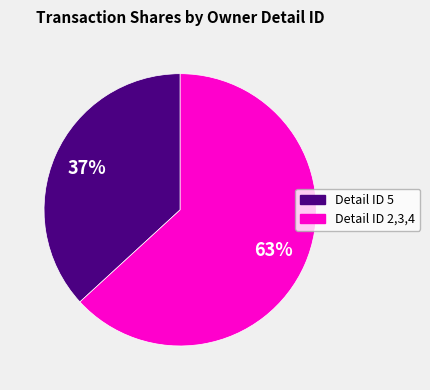

Does any single category account for the majority?

Yes